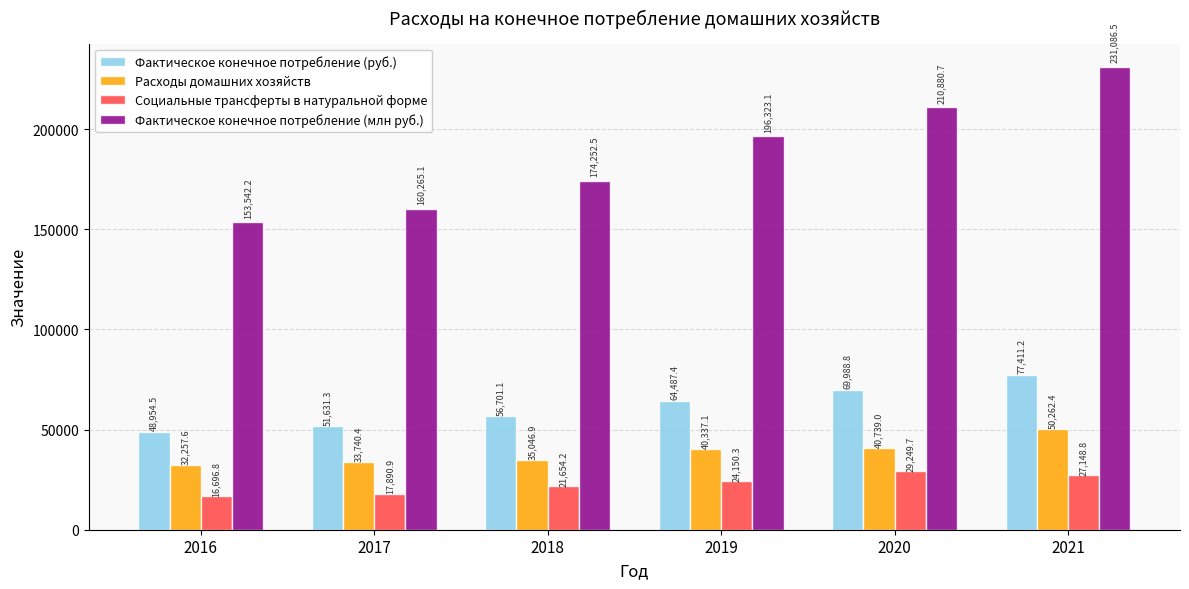

How many bars are there in each group?

4